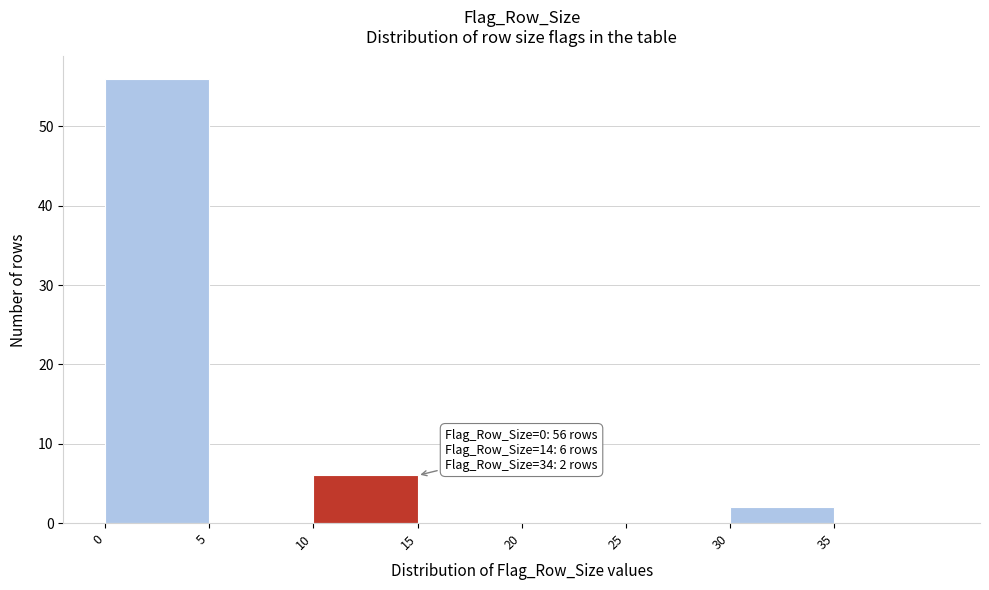

Which range on the x-axis has the tallest bar?

0 to 5